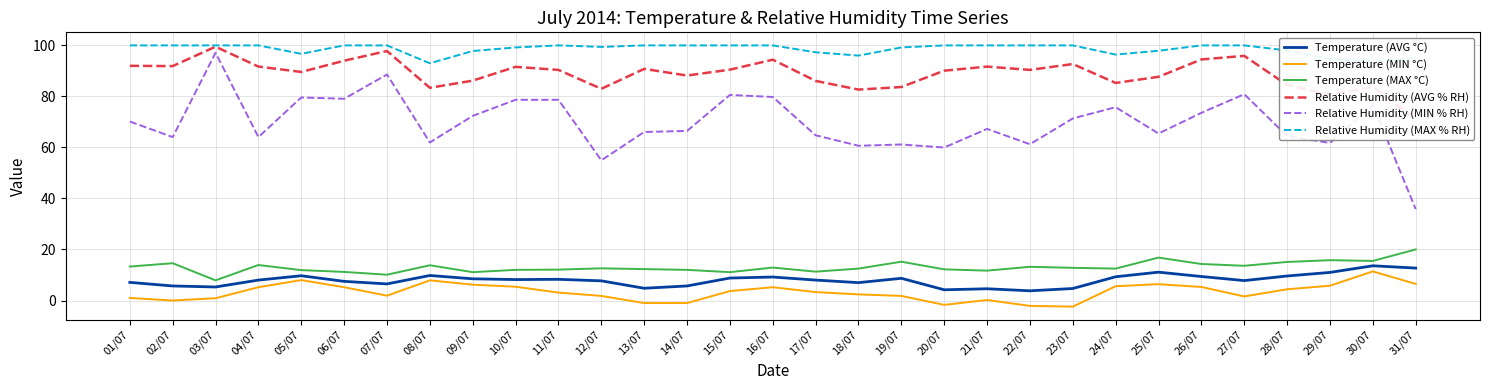

Reading left to right, what are all the values shown in this chart?

Temperature (AVG °C): 01/07=7.1	02/07=5.7	03/07=5.3	04/07=8.0	05/07=9.7	06/07=7.5	07/07=6.5	08/07=9.8	09/07=8.5	10/07=8.2	11/07=8.3	12/07=7.7	13/07=4.8	14/07=5.7	15/07=8.8	16/07=9.2	17/07=8.0	18/07=7.0	19/07=8.7	20/07=4.2	21/07=4.6	22/07=3.8	23/07=4.7	24/07=9.3	25/07=11.1	26/07=9.4	27/07=7.8	28/07=9.6	29/07=11.0	30/07=13.6	31/07=12.7
Temperature (MIN °C): 01/07=1.0	02/07=-0.0	03/07=0.9	04/07=5.2	05/07=8.0	06/07=5.2	07/07=1.9	08/07=7.9	09/07=6.2	10/07=5.4	11/07=3.1	12/07=1.8	13/07=-1.0	14/07=-1.0	15/07=3.7	16/07=5.2	17/07=3.3	18/07=2.4	19/07=1.8	20/07=-1.7	21/07=0.2	22/07=-2.1	23/07=-2.4	24/07=5.6	25/07=6.4	26/07=5.3	27/07=1.6	28/07=4.4	29/07=5.8	30/07=11.4	31/07=6.5
Temperature (MAX °C): 01/07=13.3	02/07=14.6	03/07=7.9	04/07=13.9	05/07=11.9	06/07=11.2	07/07=10.1	08/07=13.8	09/07=11.1	10/07=12.0	11/07=12.1	12/07=12.6	13/07=12.3	14/07=12.0	15/07=11.1	16/07=12.9	17/07=11.3	18/07=12.5	19/07=15.2	20/07=12.2	21/07=11.7	22/07=13.2	23/07=12.8	24/07=12.5	25/07=16.8	26/07=14.3	27/07=13.6	28/07=15.1	29/07=15.8	30/07=15.5	31/07=20.0
Relative Humidity (AVG % RH): 01/07=91.9	02/07=91.8	03/07=99.4	04/07=91.6	05/07=89.5	06/07=93.9	07/07=97.7	08/07=83.3	09/07=86.1	10/07=91.5	11/07=90.3	12/07=82.9	13/07=90.7	14/07=88.1	15/07=90.4	16/07=94.3	17/07=86.0	18/07=82.6	19/07=83.6	20/07=90.0	21/07=91.6	22/07=90.3	23/07=92.6	24/07=85.2	25/07=87.6	26/07=94.4	27/07=95.8	28/07=84.4	29/07=80.6	30/07=83.6	31/07=71.2
Relative Humidity (MIN % RH): 01/07=70.1	02/07=64.0	03/07=97.0	04/07=64.0	05/07=79.5	06/07=79.0	07/07=88.5	08/07=61.9	09/07=72.3	10/07=78.6	11/07=78.6	12/07=54.9	13/07=66.0	14/07=66.4	15/07=80.5	16/07=79.7	17/07=64.7	18/07=60.6	19/07=61.1	20/07=59.9	21/07=67.2	22/07=61.2	23/07=71.3	24/07=75.7	25/07=65.4	26/07=73.5	27/07=80.8	28/07=64.4	29/07=61.7	30/07=76.6	31/07=35.8
Relative Humidity (MAX % RH): 01/07=99.9	02/07=99.9	03/07=99.9	04/07=99.9	05/07=96.6	06/07=99.9	07/07=99.9	08/07=92.9	09/07=97.7	10/07=99.1	11/07=99.9	12/07=99.3	13/07=99.9	14/07=99.9	15/07=99.9	16/07=99.9	17/07=97.2	18/07=95.9	19/07=99.1	20/07=99.9	21/07=99.9	22/07=99.9	23/07=99.9	24/07=96.3	25/07=97.8	26/07=99.9	27/07=99.9	28/07=97.9	29/07=94.6	30/07=93.5	31/07=94.9